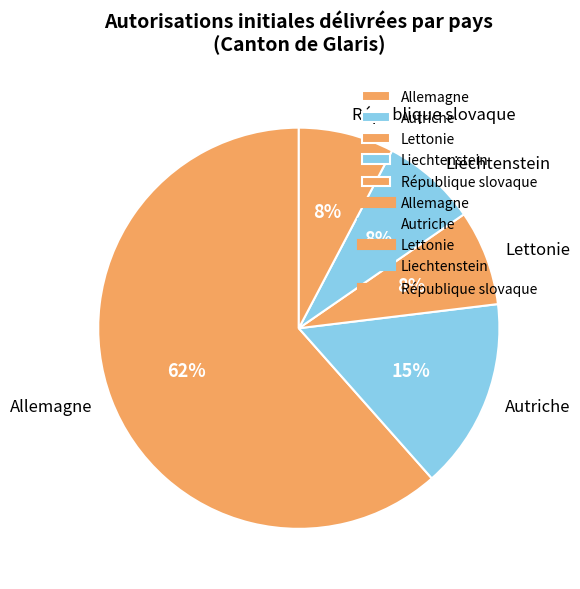

To the nearest percent, what is the average slice percentage?

20%